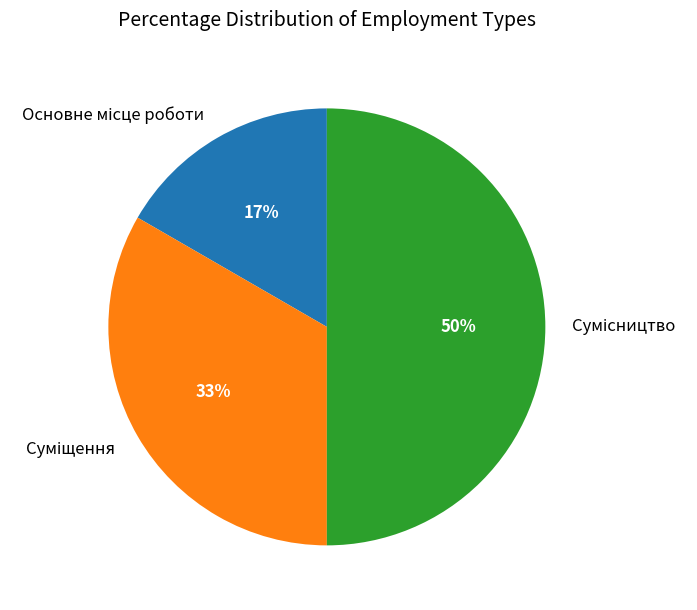

How many slices are in this pie chart?

3